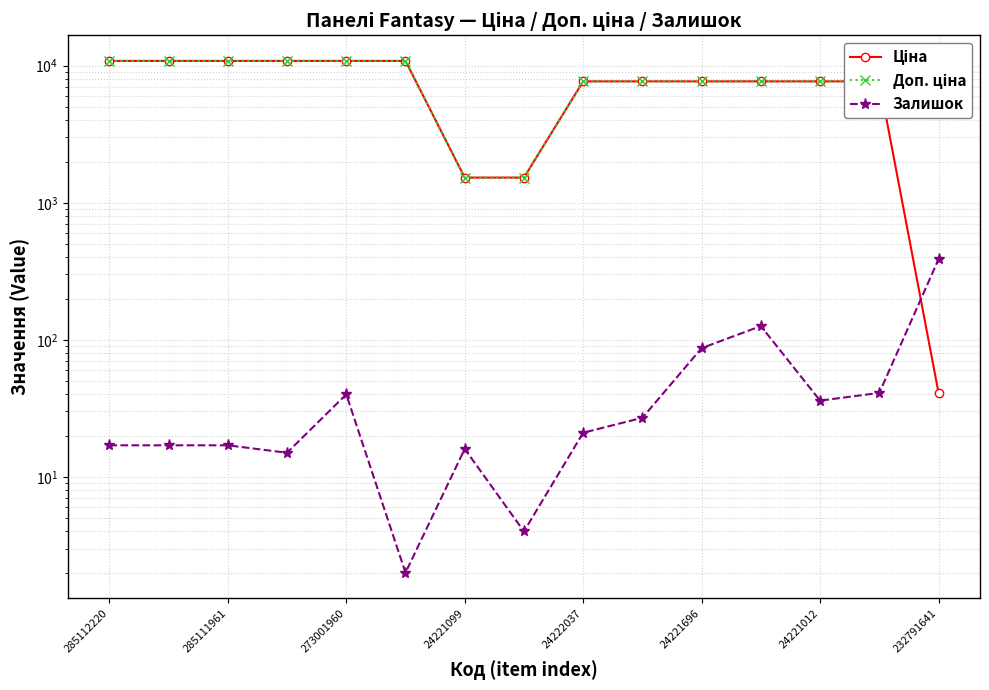

True or false: Доп. ціна has more than 1 interior local peaks.

False